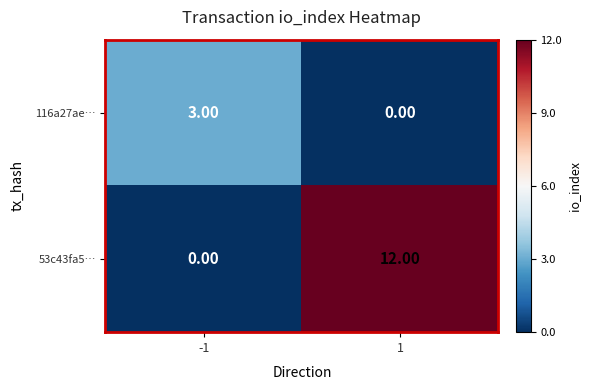

Rank the series by their average value, from highest to lowest.

53c43fa5…, 116a27ae…